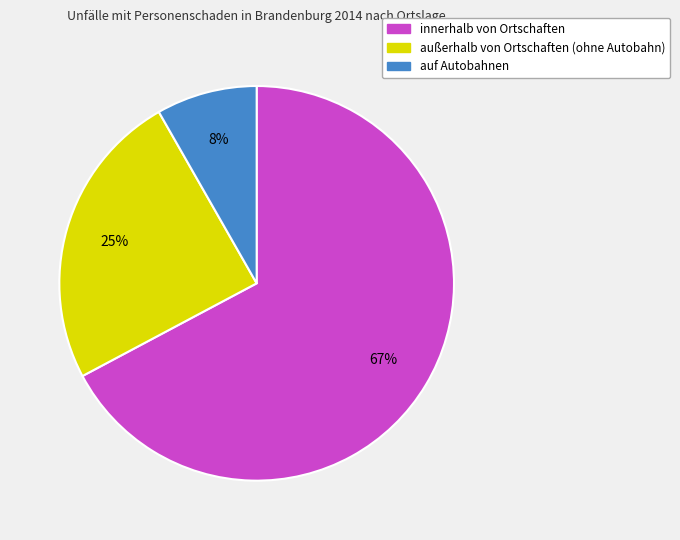

To the nearest percent, what is the difference between the largest and smallest slice percentages?

59%